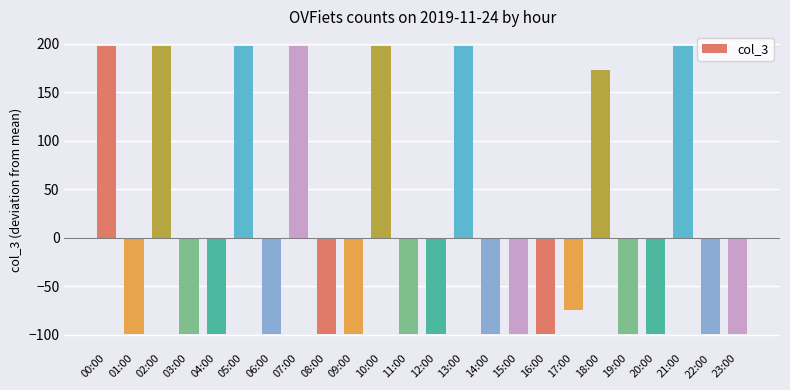

The value at 08:00 is -99. True or false?

True